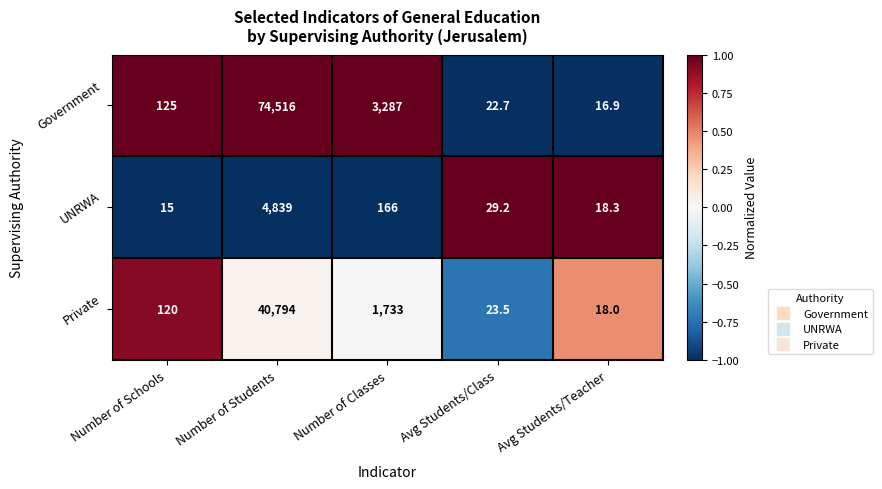

At which category does the chart reach its peak across all series?

Number of Students